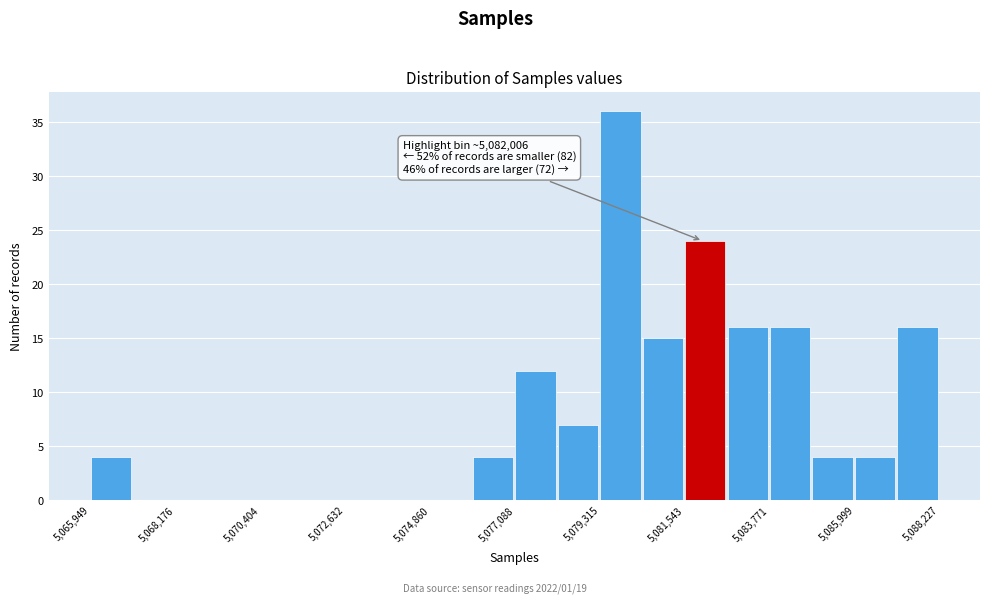

Around what value on the x-axis is the tallest bar? Give the approximate position of its centre, as read against the axis.

5080000